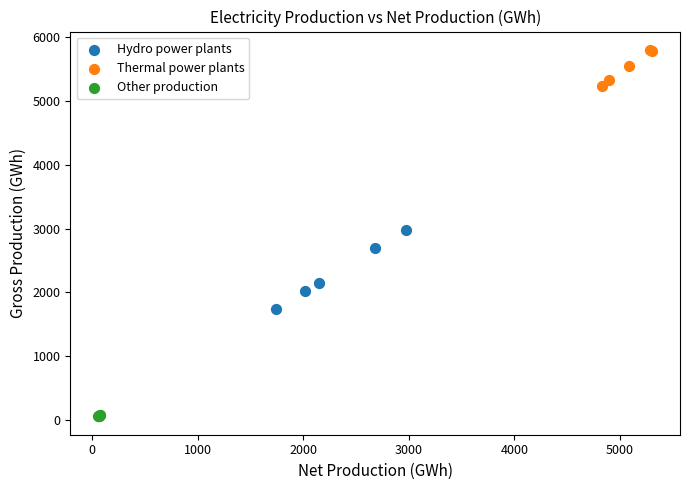

Which series contains the highest Y value?

Thermal power plants